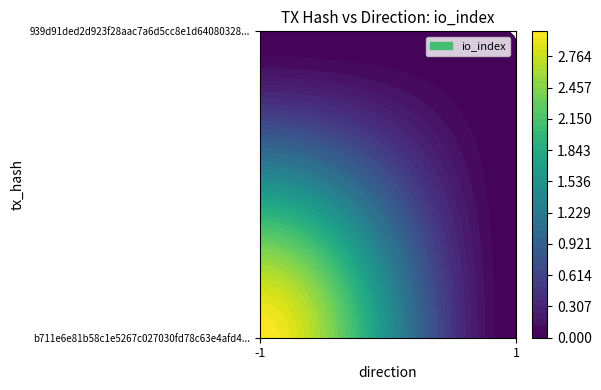

Is it true that b711e6e81b58c1e5267c027030fd78c63e4afd4 equals 3 at -1?

True